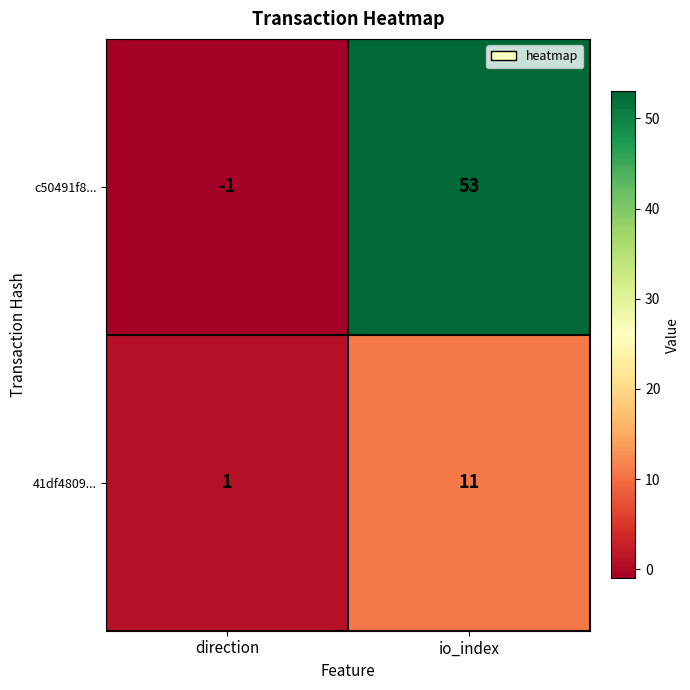

At which category is the sum across all series the highest?

io_index